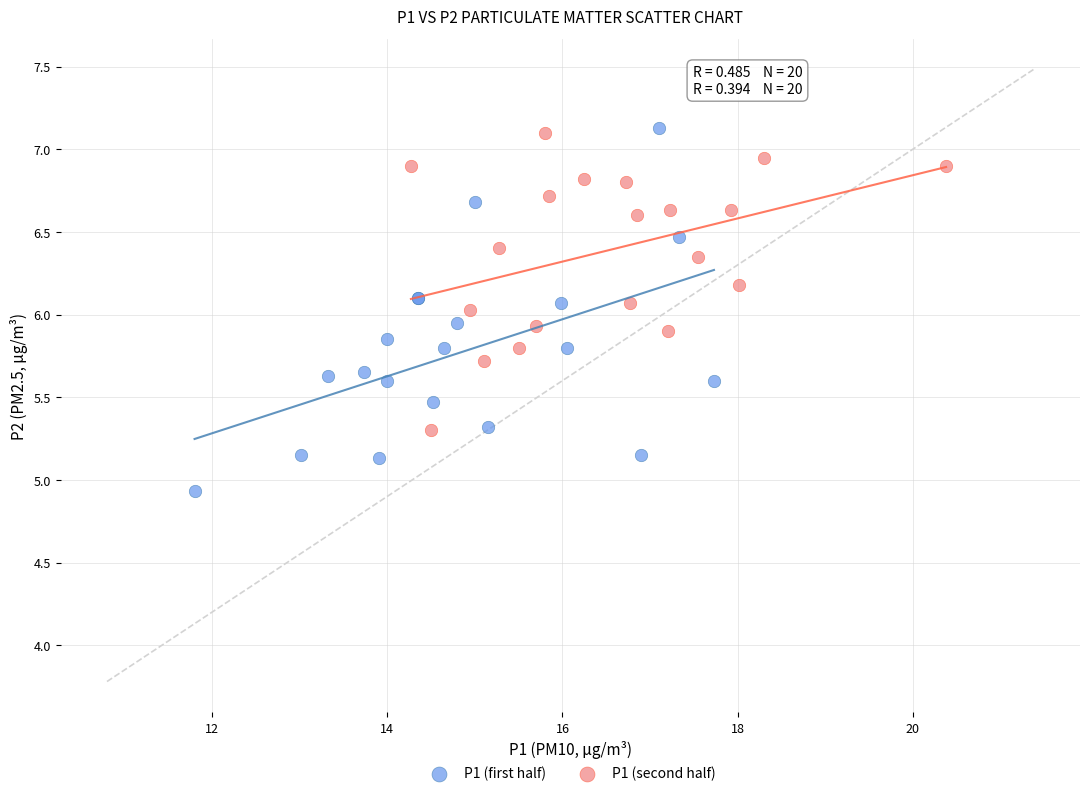

Which series has the widest spread of Y values?

P1 (first half)